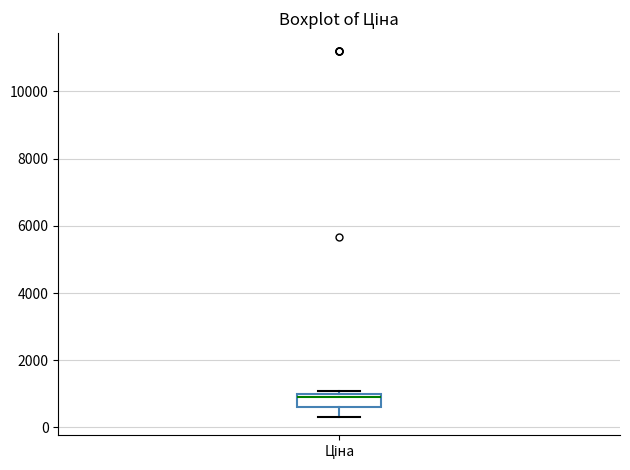

Where is the lower edge of the box for Ціна on the y-axis? The values are not printed on the chart, so give them approximately, as read against the axis.

600